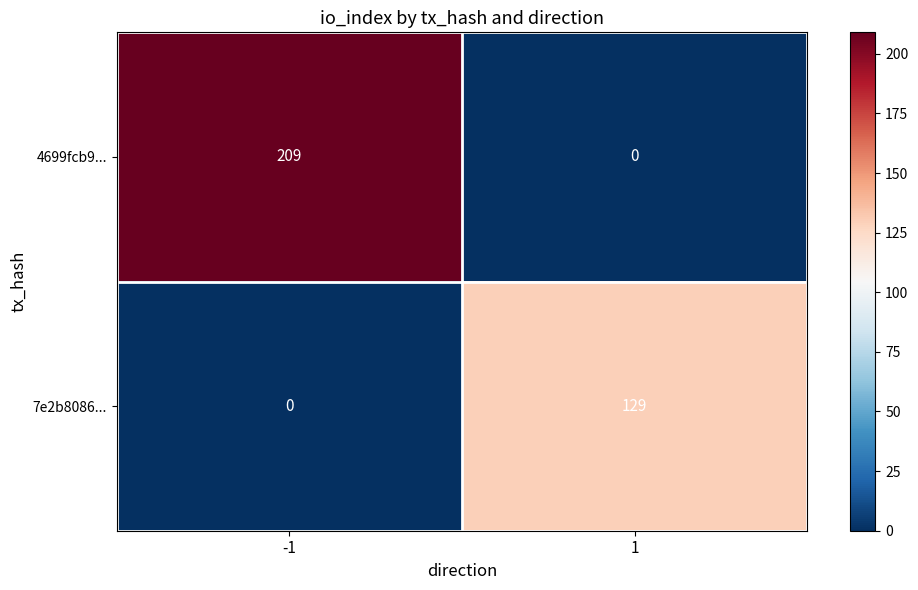

What is the maximum value shown in the chart?

209